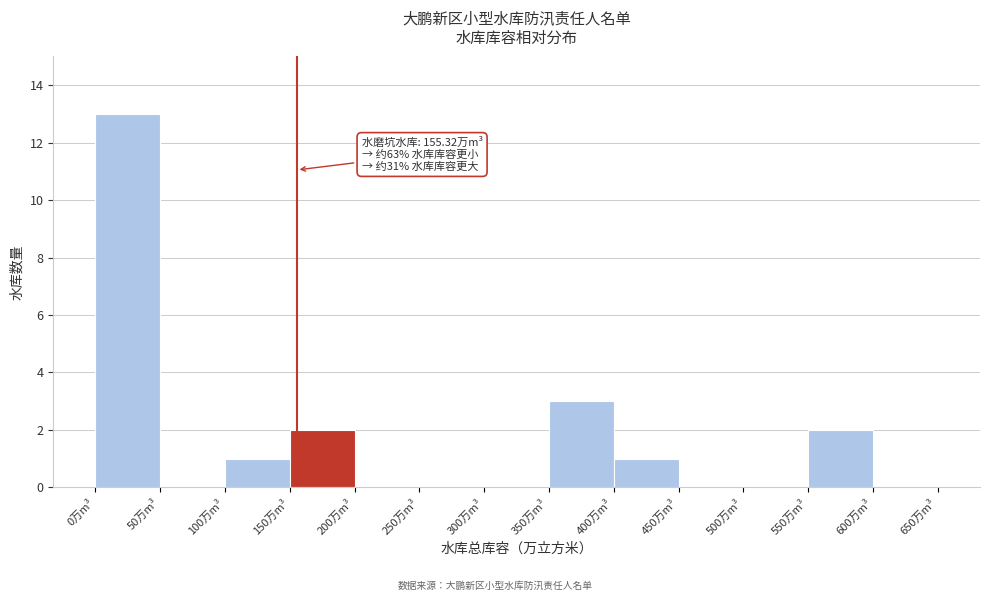

Over which range of the x-axis is the bar tallest?

0 to 50